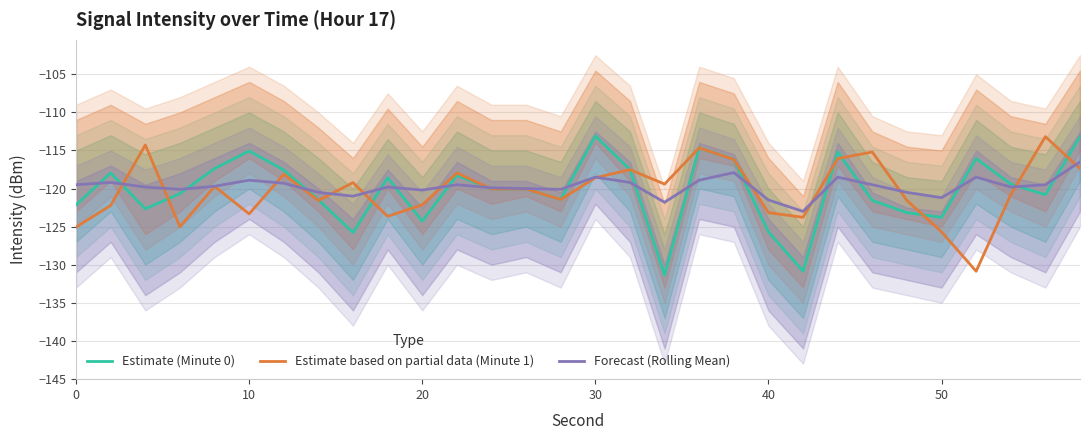

What is the lowest value of the Estimate based on partial data (Minute 1) series?

-130.9